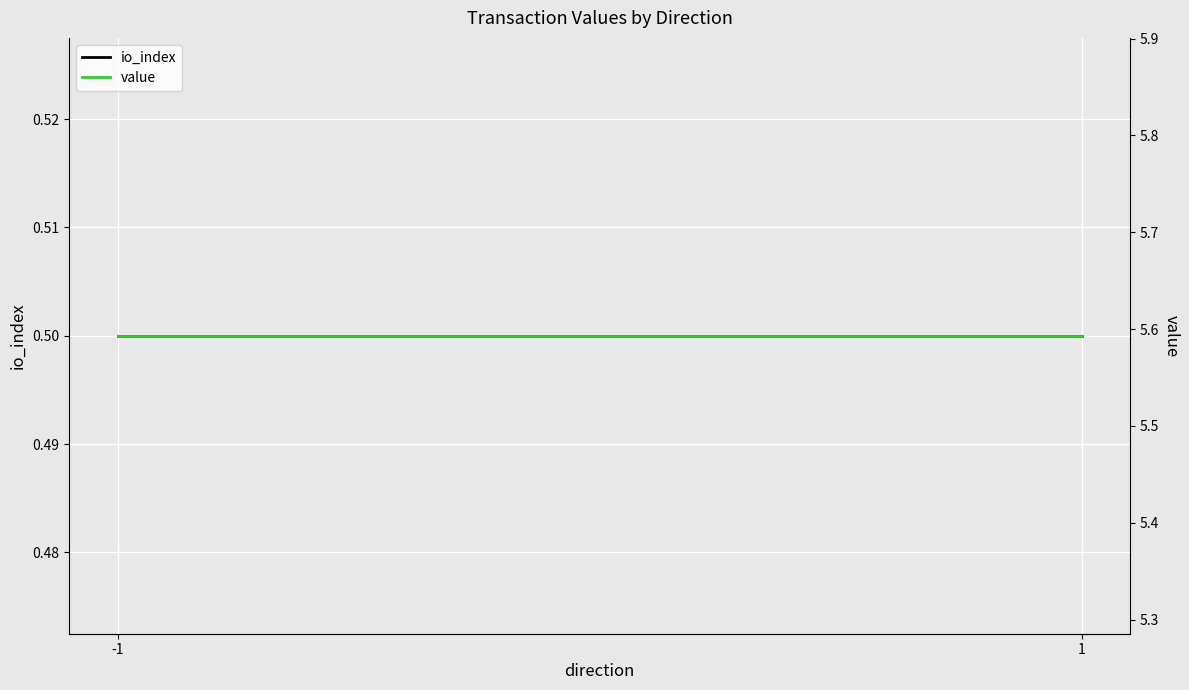

Which category has the lowest value in the io_index series?

-1